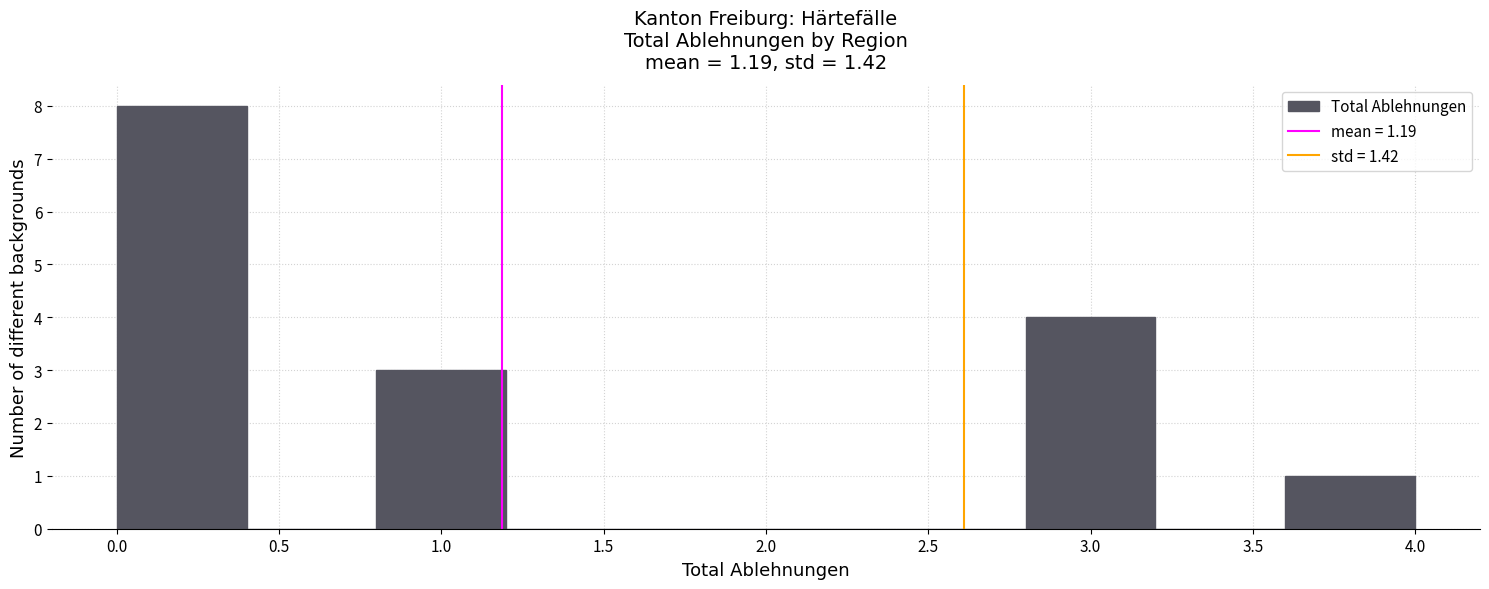

Reading left to right, transcribe this chart: for each bar, give the range it covers on the x-axis and its height. The values are not printed on the chart, so give them approximately, as read against the axis.

0.0 to 0.4: 8
0.4 to 0.8: 0
0.8 to 1.2: 3
1.2 to 1.6: 0
1.6 to 2.0: 0
2.0 to 2.4: 0
2.4 to 2.8: 0
2.8 to 3.2: 4
3.2 to 3.6: 0
3.6 to 4.0: 1